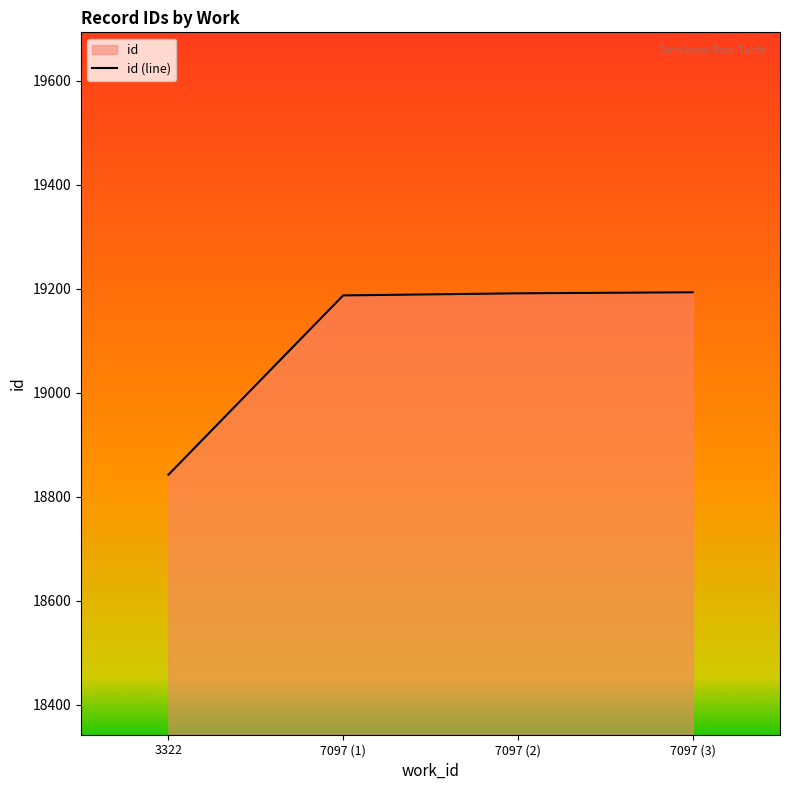

What is the ratio of the value at 7097 (2) to the value at 7097 (3)?

1.0